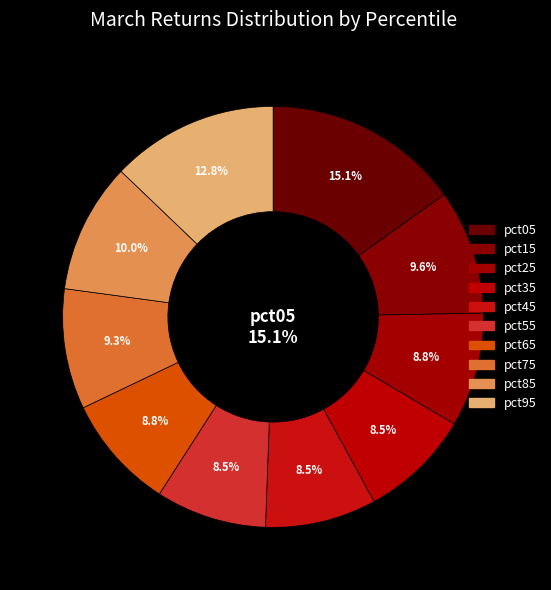

Is it true that pct45 is 1% of the pie?

False